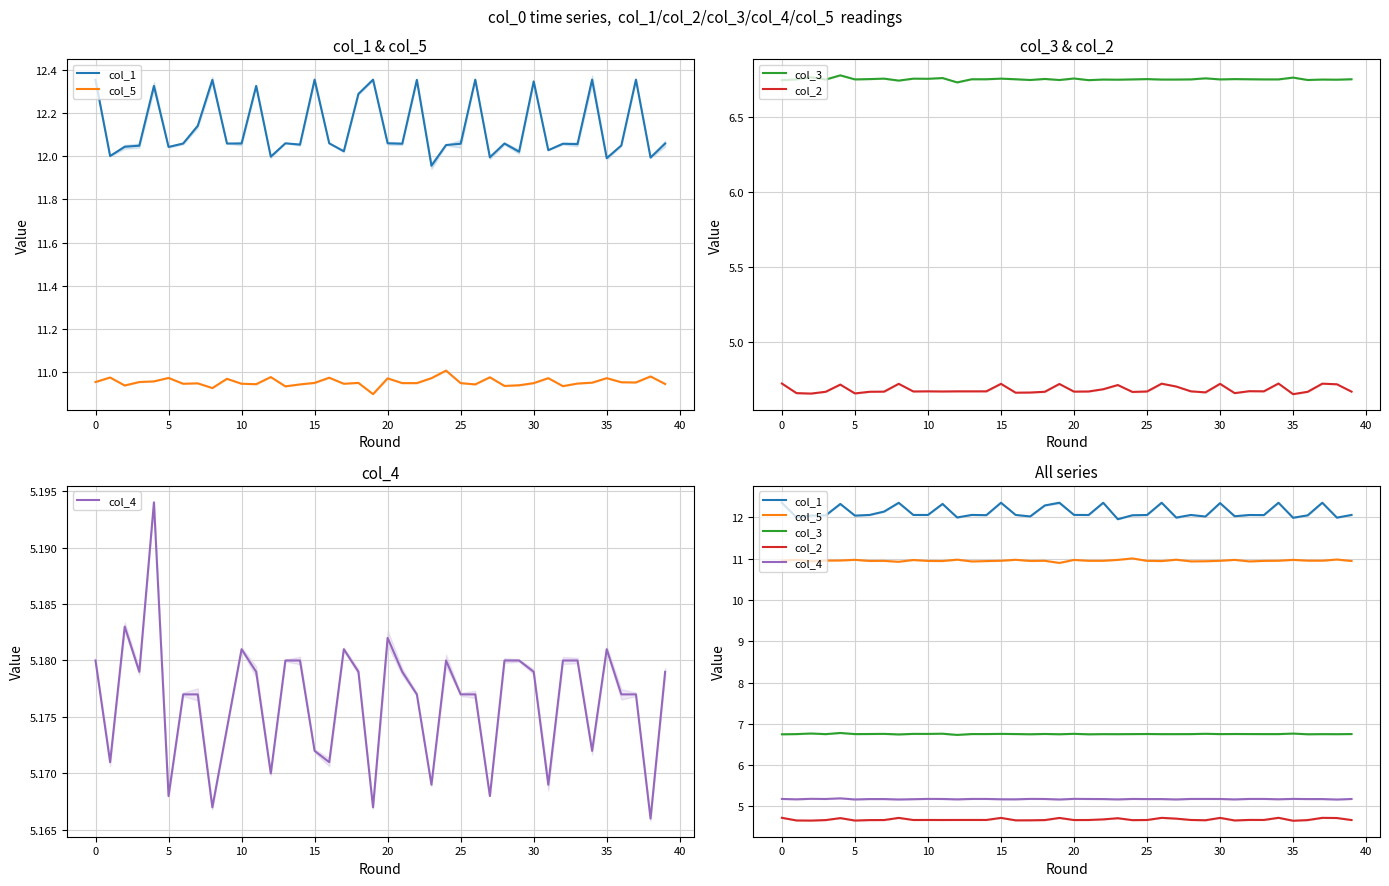

Which series has the largest range (max minus min)?

col_1